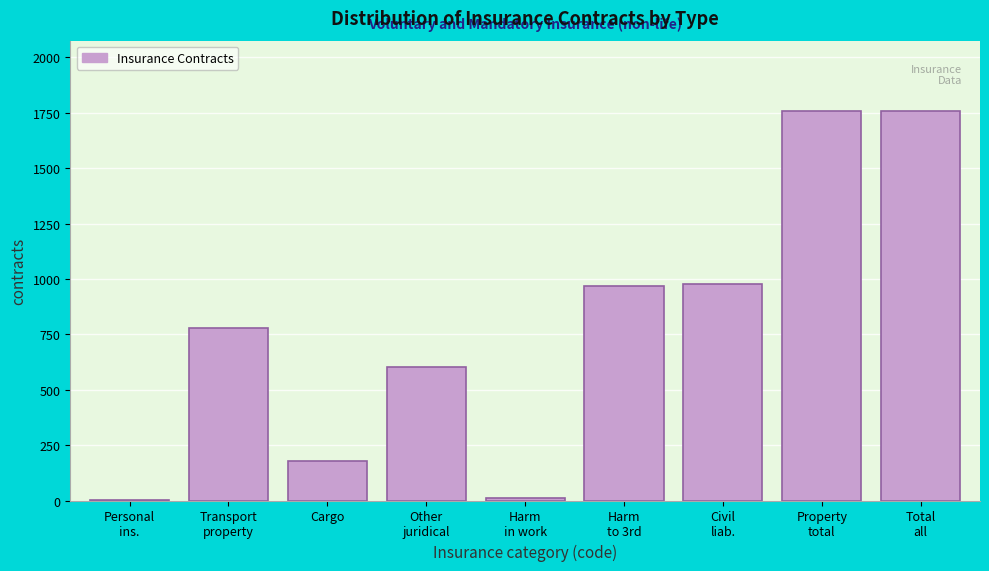

The value at Cargo is 177. True or false?

True